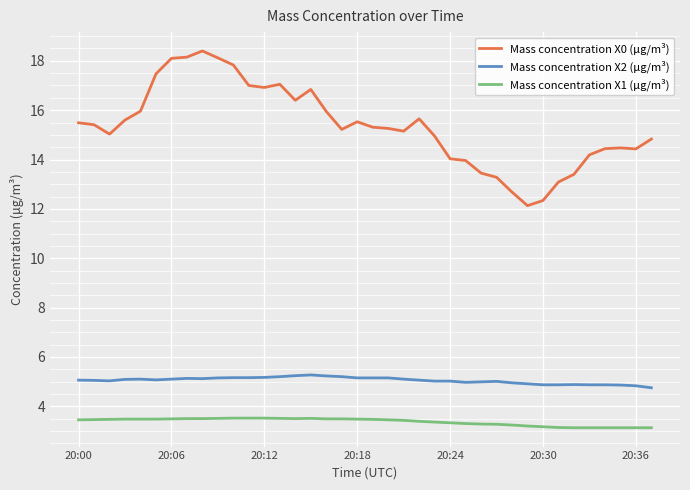

Does the chart display data point markers on the line(s)?

No